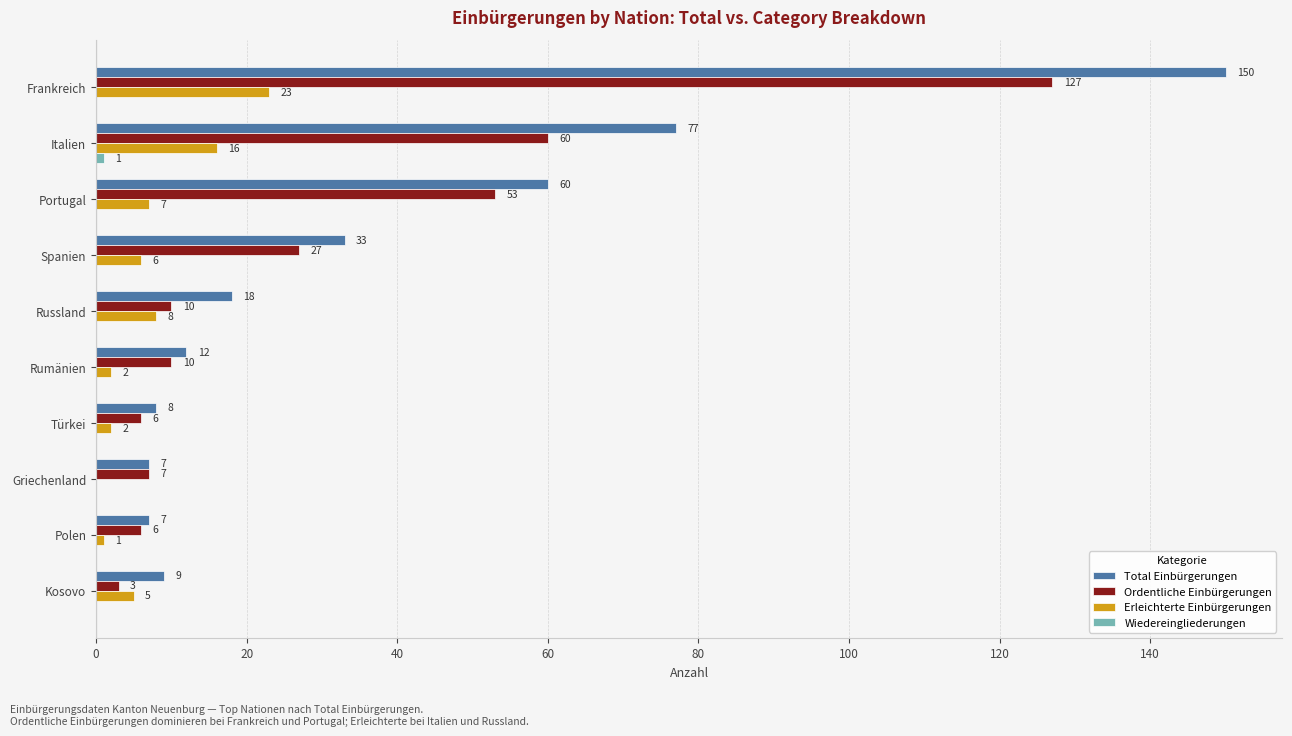

How many distinct data groups are displayed?

4